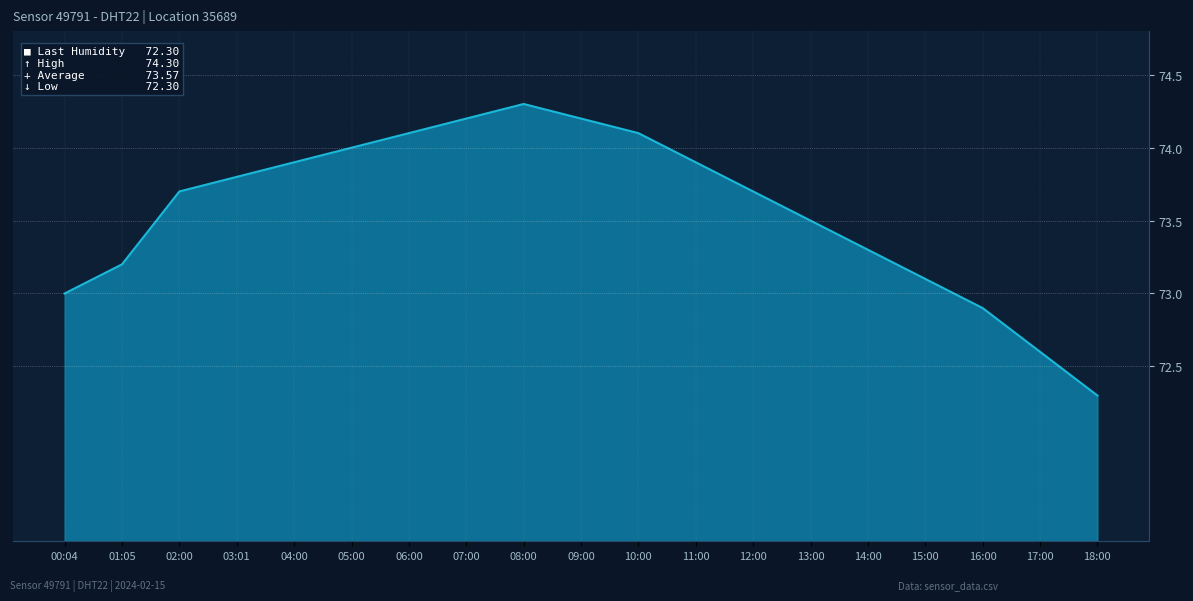

Which has a higher value, 06:00 or 12:00?

06:00